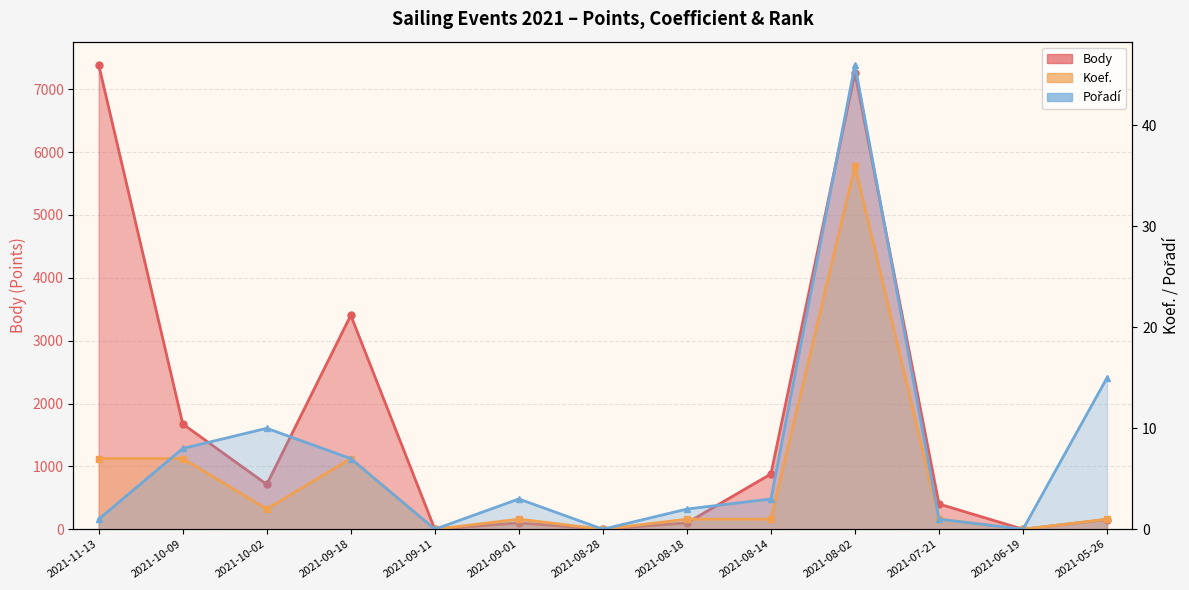

What is the average value of the Koef. series?

5